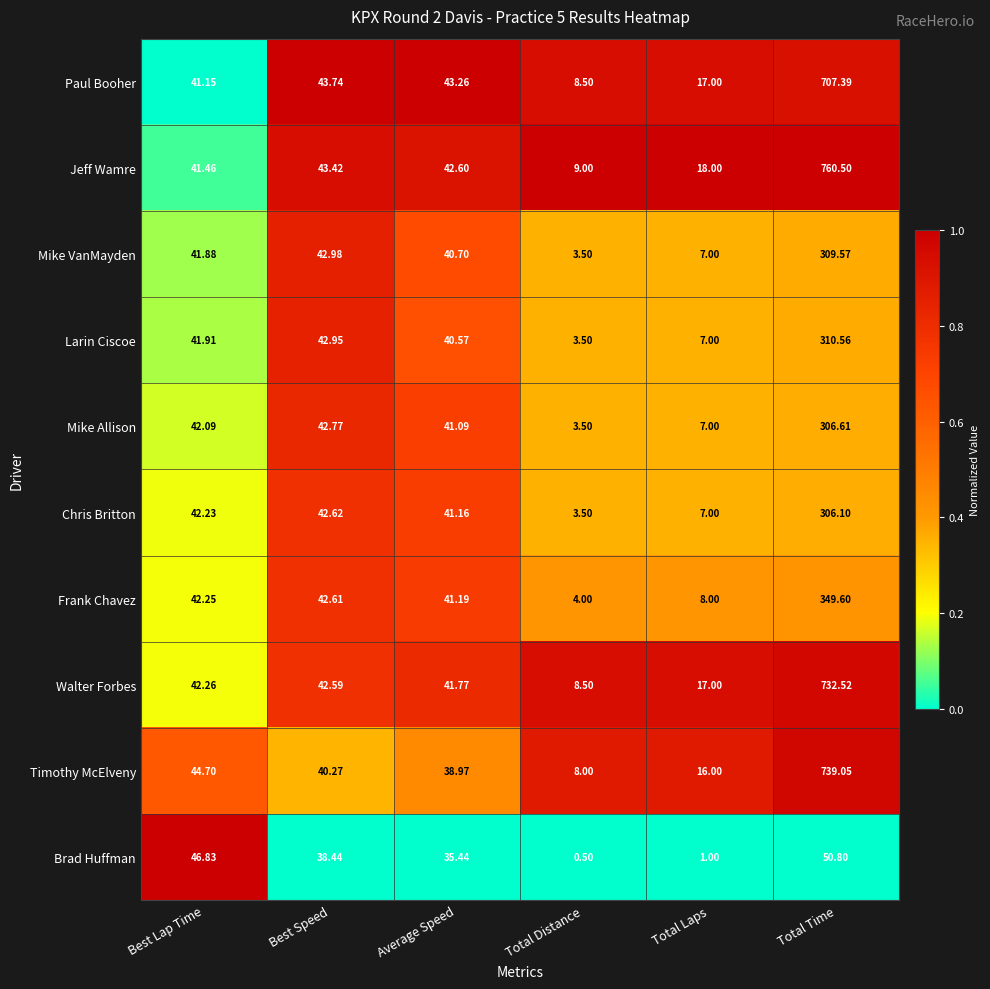

Where is Timothy McElveny nearest to the value 373?

Best Lap Time